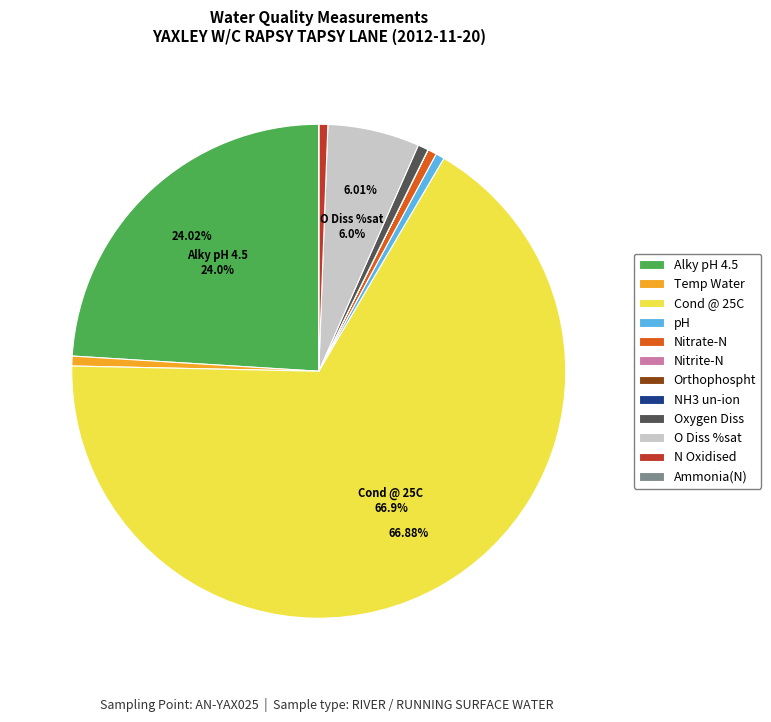

Approximately how many times larger is the value at pH compared to Oxygen Diss?

0.8